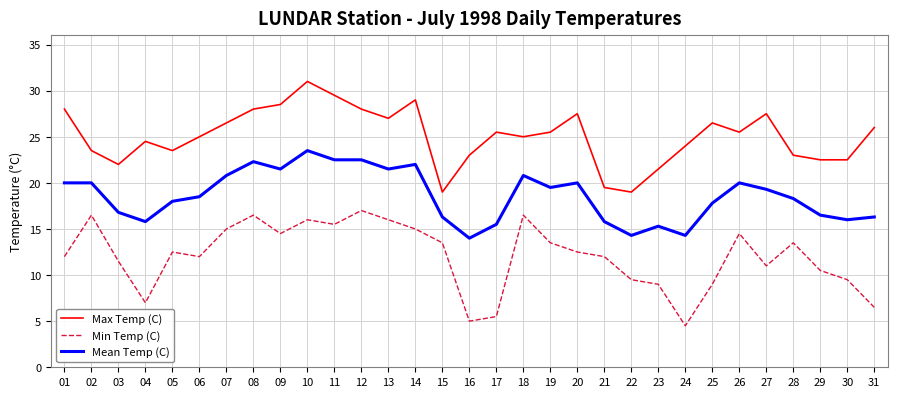

Reading right to left, list all the values displayed in this chart.

Max Temp (C): 26.0	22.5	22.5	23.0	27.5	25.5	26.5	24.0	21.5	19.0	19.5	27.5	25.5	25.0	25.5	23.0	19.0	29.0	27.0	28.0	29.5	31.0	28.5	28.0	26.5	25.0	23.5	24.5	22.0	23.5	28.0
Min Temp (C): 6.5	9.5	10.5	13.5	11.0	14.5	9.0	4.5	9.0	9.5	12.0	12.5	13.5	16.5	5.5	5.0	13.5	15.0	16.0	17.0	15.5	16.0	14.5	16.5	15.0	12.0	12.5	7.0	11.5	16.5	12.0
Mean Temp (C): 16.3	16.0	16.5	18.3	19.3	20.0	17.8	14.3	15.3	14.3	15.8	20.0	19.5	20.8	15.5	14.0	16.3	22.0	21.5	22.5	22.5	23.5	21.5	22.3	20.8	18.5	18.0	15.8	16.8	20.0	20.0